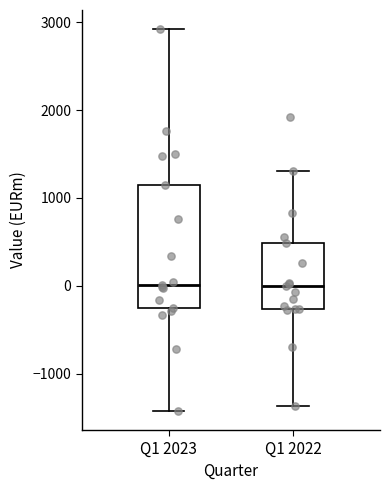

Where does the lower whisker of the box for Q1 2022 end on the y-axis? The values are not printed on the chart, so give them approximately, as read against the axis.

-1400